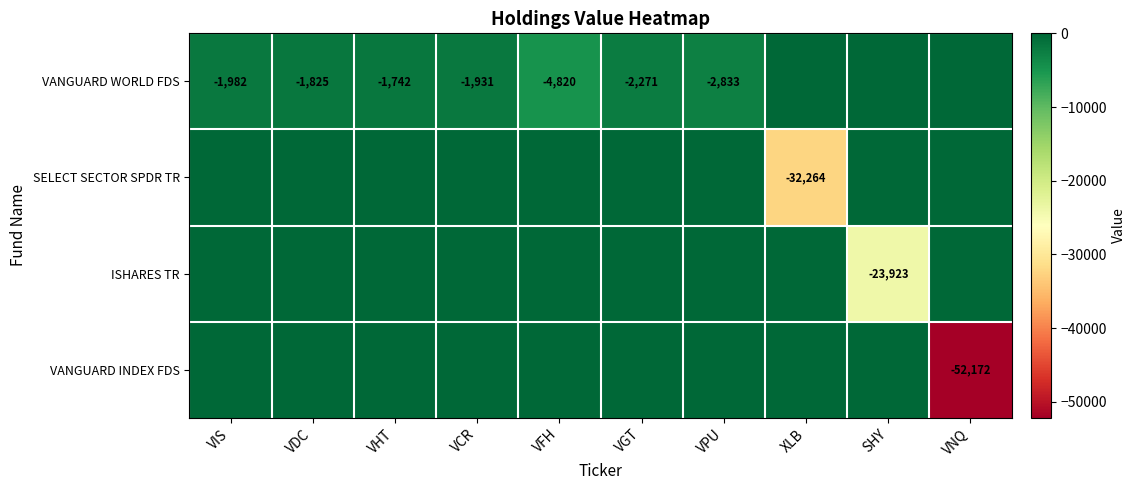

True or false: VANGUARD WORLD FDS has a value of -5012 at VPU.

False